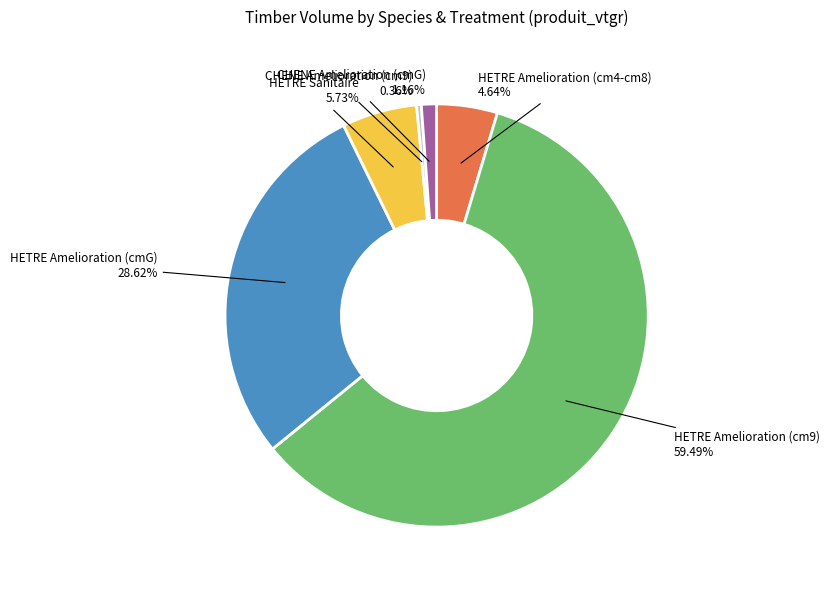

How many segments does this pie chart have?

6